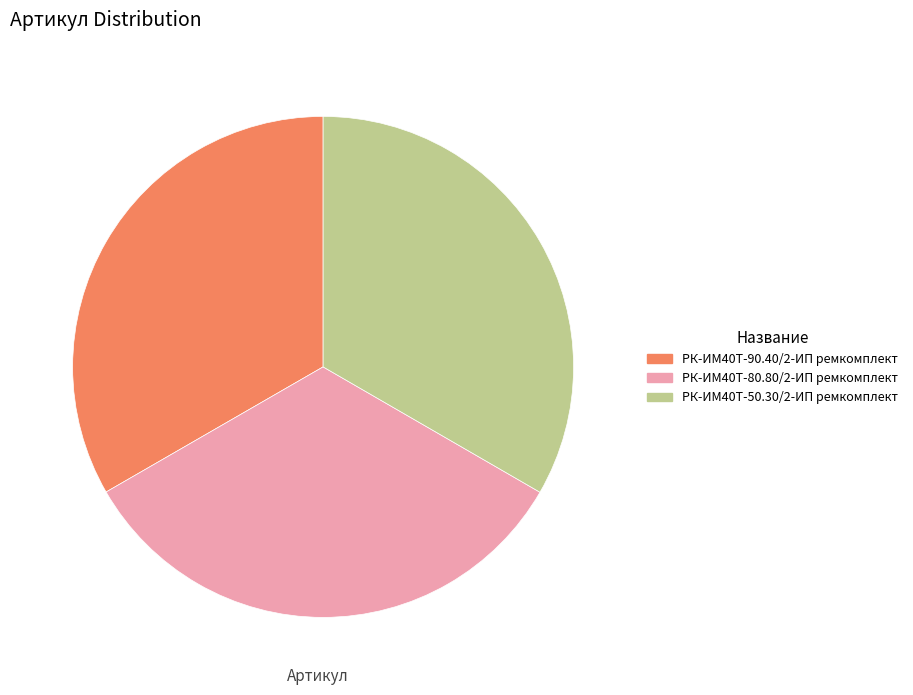

Is it true that РК-ИМ40T-50.30/2-ИП ремкомплект is 42% of the pie?

False